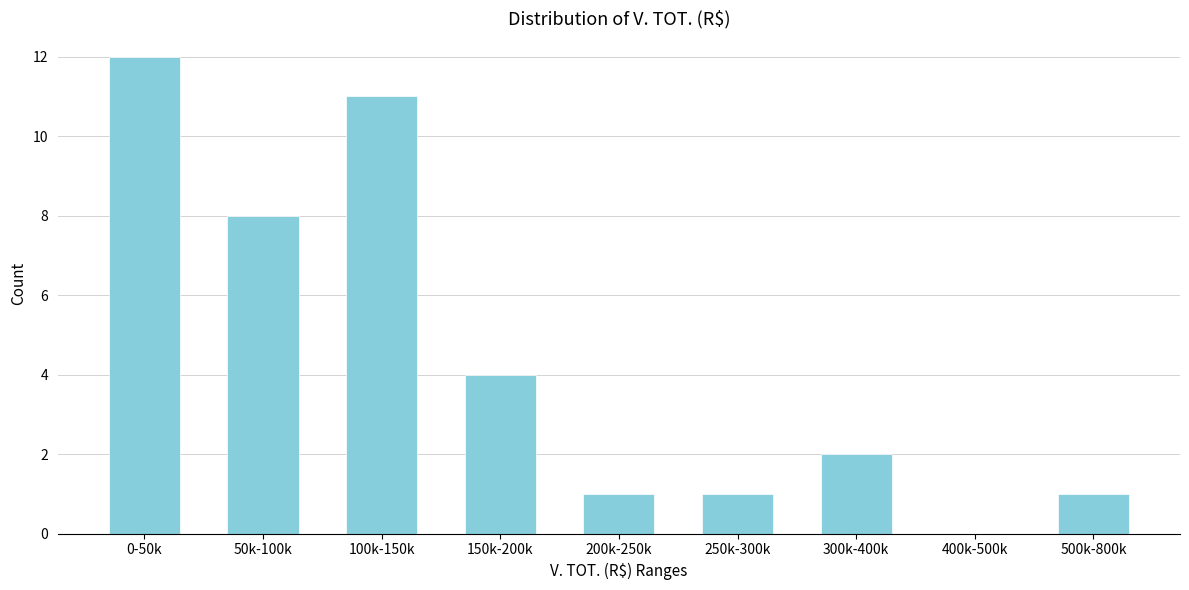

Reading left to right, extract all data points from this chart.

0-50k=12	50k-100k=8	100k-150k=11	150k-200k=4	200k-250k=1	250k-300k=1	300k-400k=2	400k-500k=0	500k-800k=1